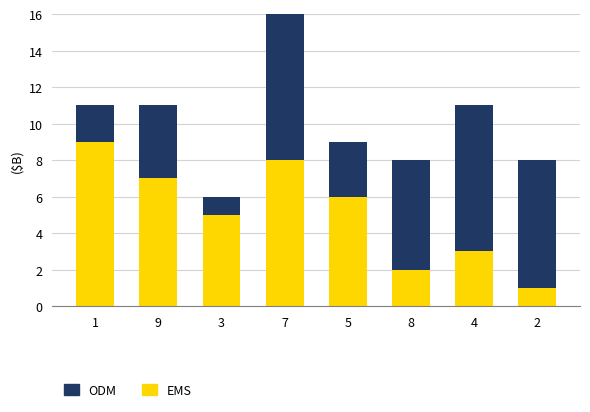

Rank the series by their maximum value, from lowest to highest.

EMS, ODM